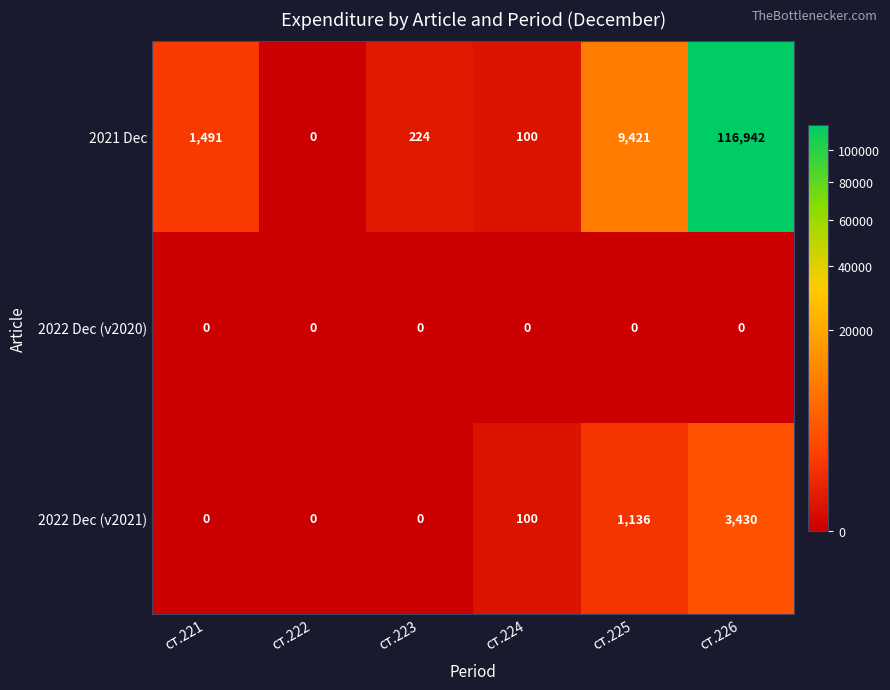

Which series changed the most between ст.224 and ст.225?

2021 Dec